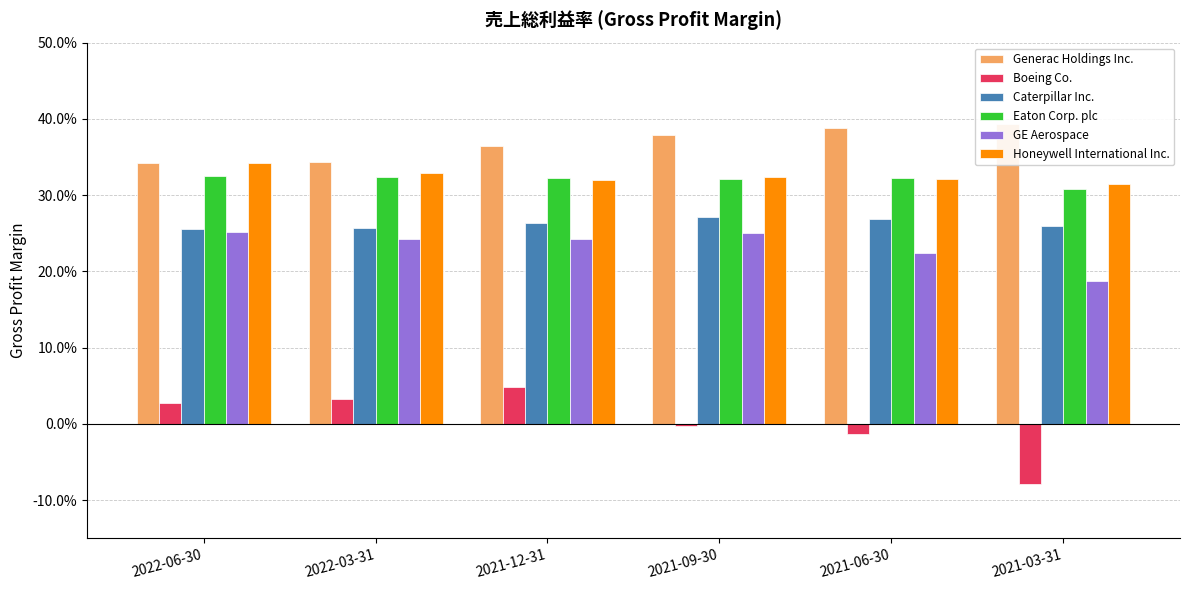

Is it true that Eaton Corp. plc equals 0.3 at 2021-09-30?

True